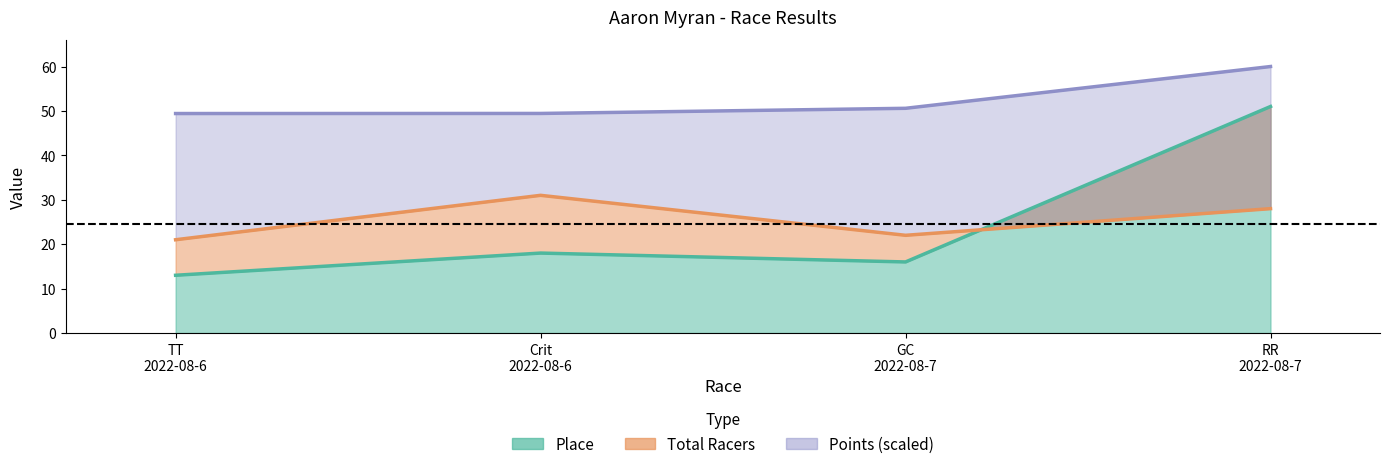

True or false: Place has more than 0 interior local peaks.

True